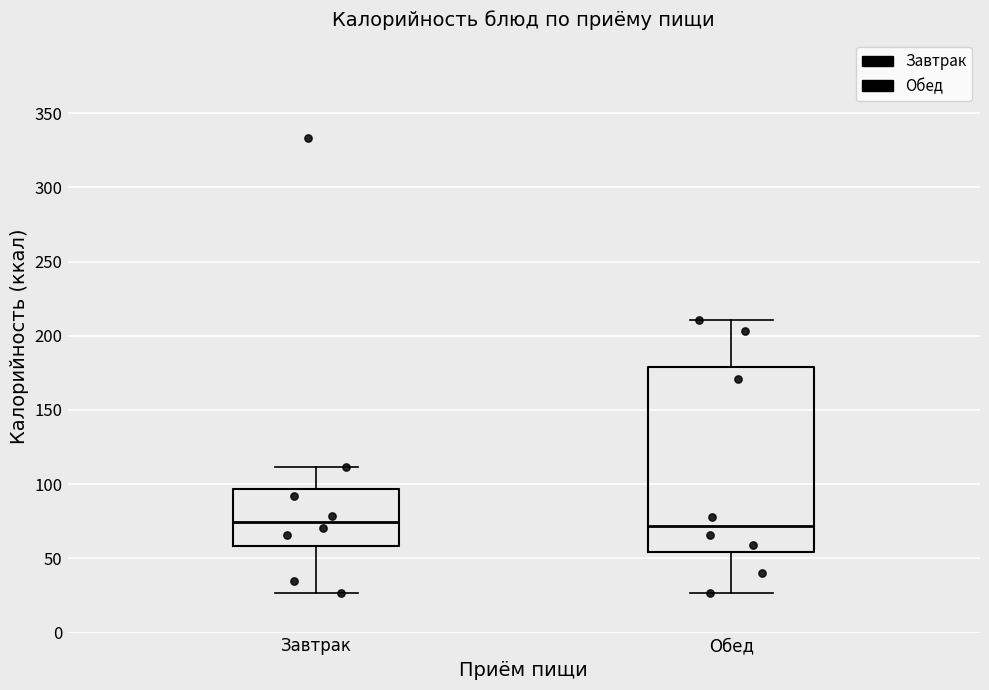

Reading left to right, read every box against the y-axis: the position of its median line, the range the box covers, and the ends of its whiskers. The values are not printed on the chart, so give them approximately, as read against the axis.

Завтрак: median 75, box 60 to 95, whiskers 25 to 110
Обед: median 70, box 55 to 180, whiskers 25 to 210